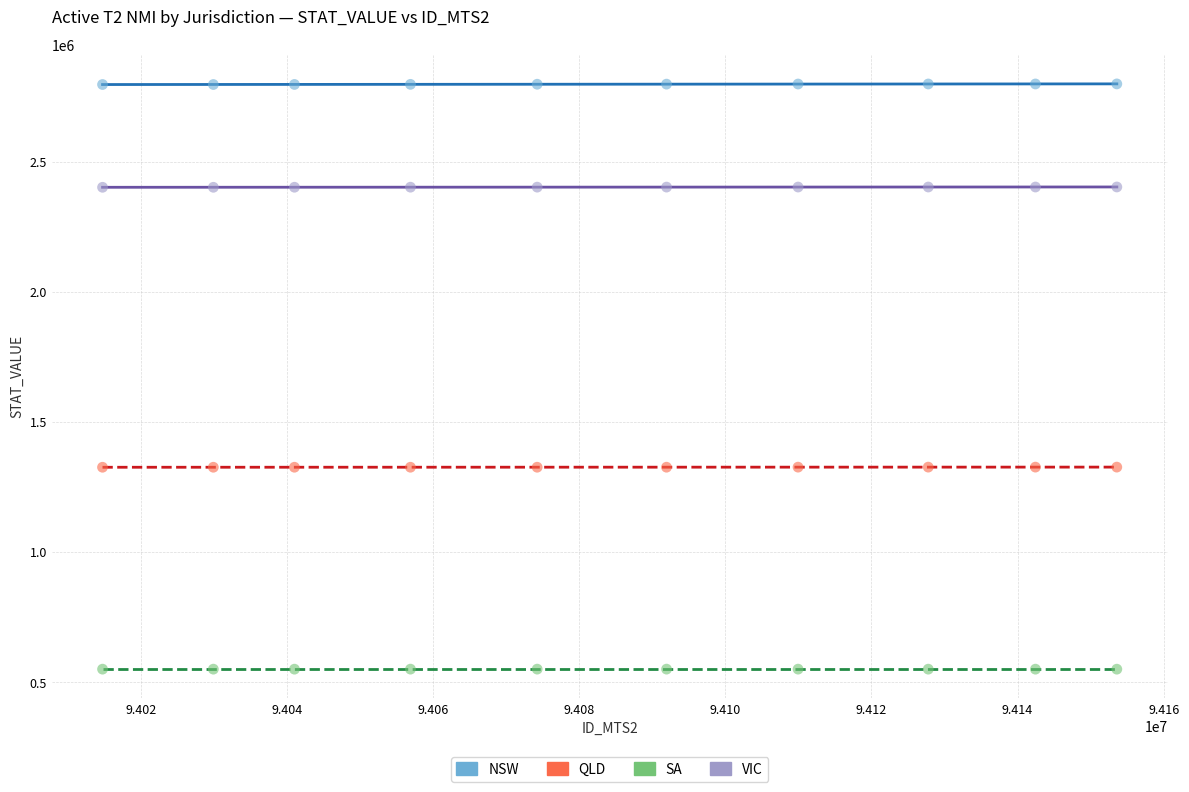

Which series contains the highest Y value?

NSW